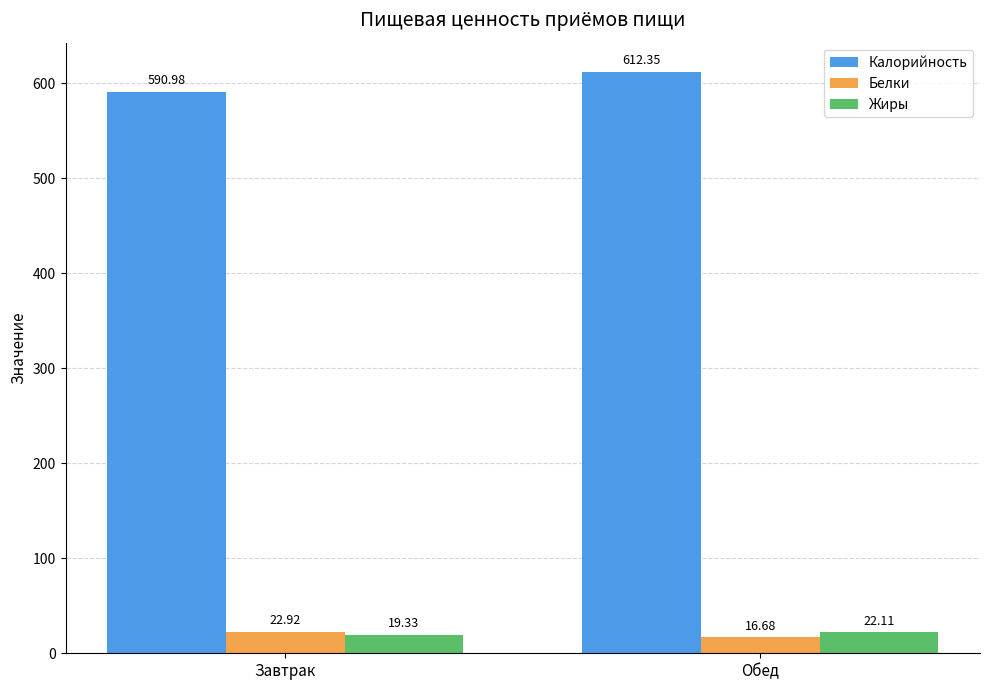

Between Завтрак and Обед, which series saw the biggest shift?

Калорийность